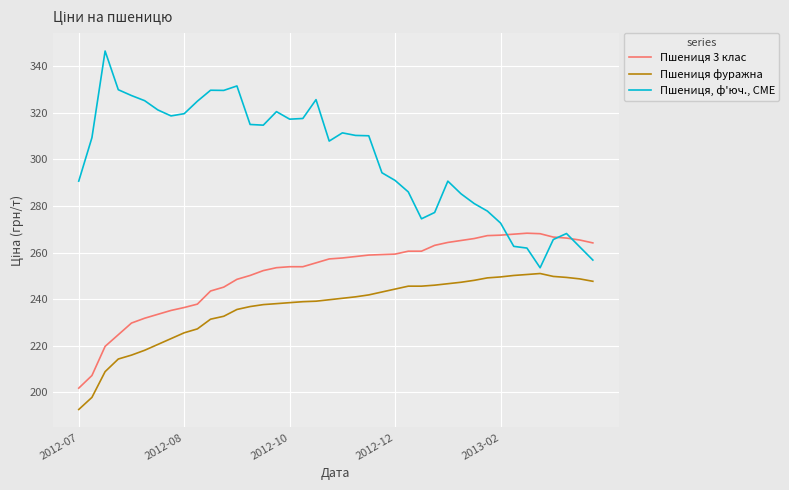

How many distinct data groups are displayed?

3